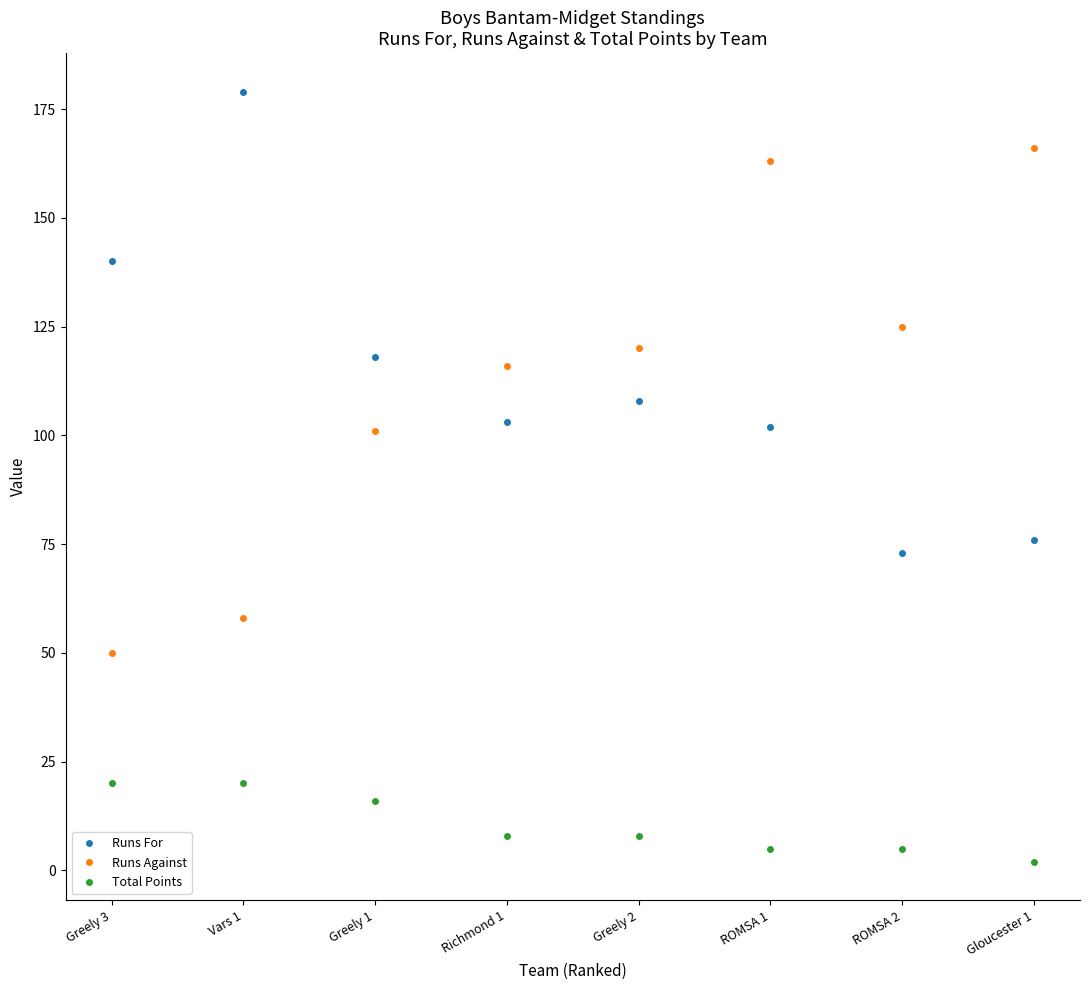

What is the difference between the maximum and minimum values in the Runs For series?

106